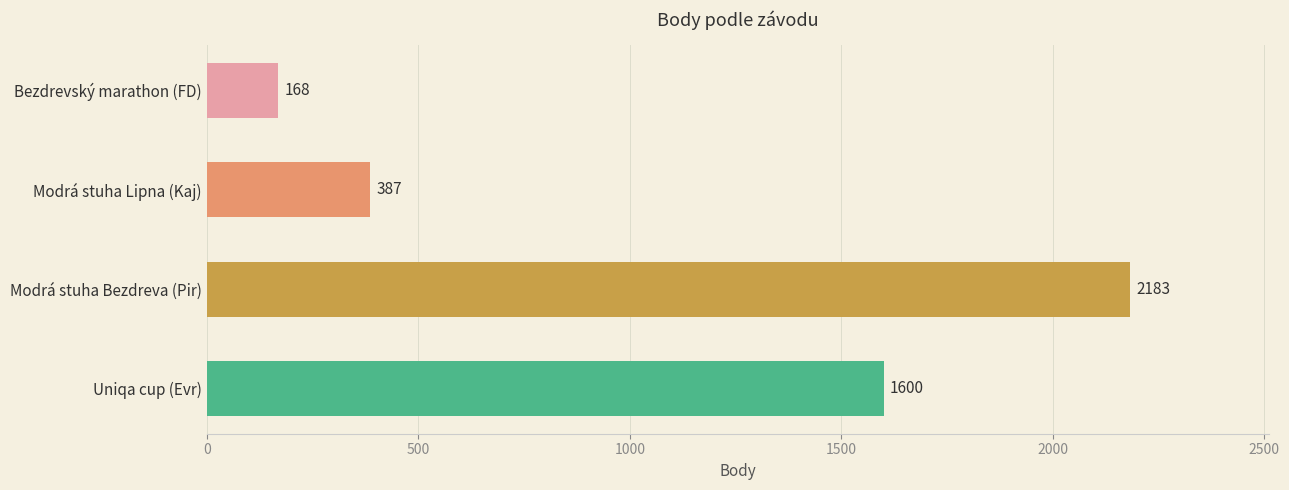

Is it true that the value at Modrá stuha Lipna (Kaj) is 187?

False